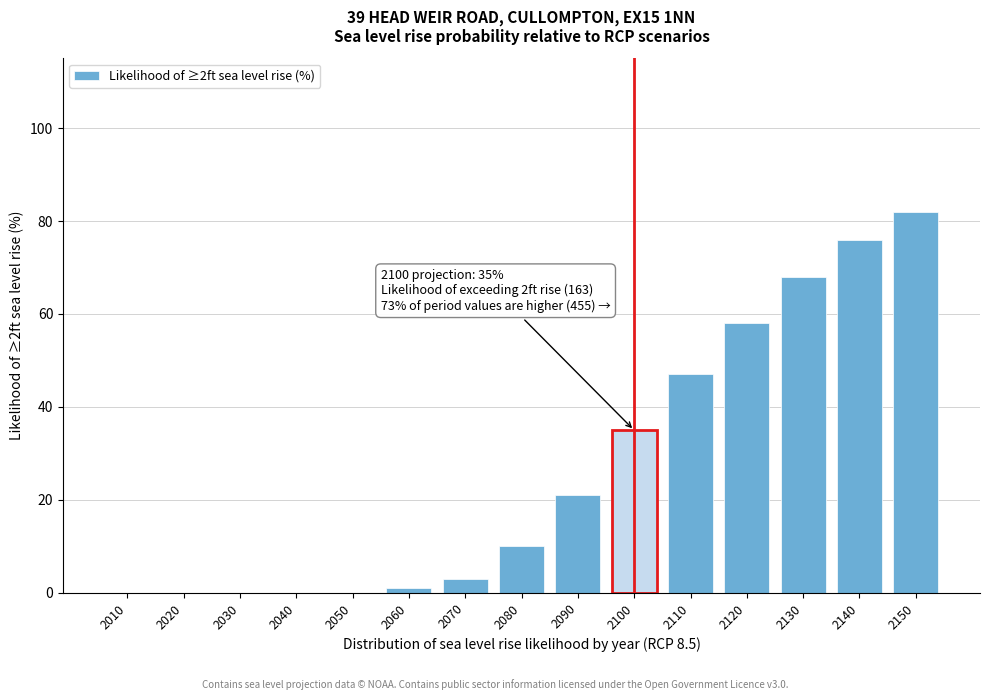

Reading left to right, transcribe all the data shown in this chart.

2010=0	2020=0	2030=0	2040=0	2050=0	2060=1	2070=3	2080=10	2090=21	2100=35	2110=47	2120=58	2130=68	2140=76	2150=82